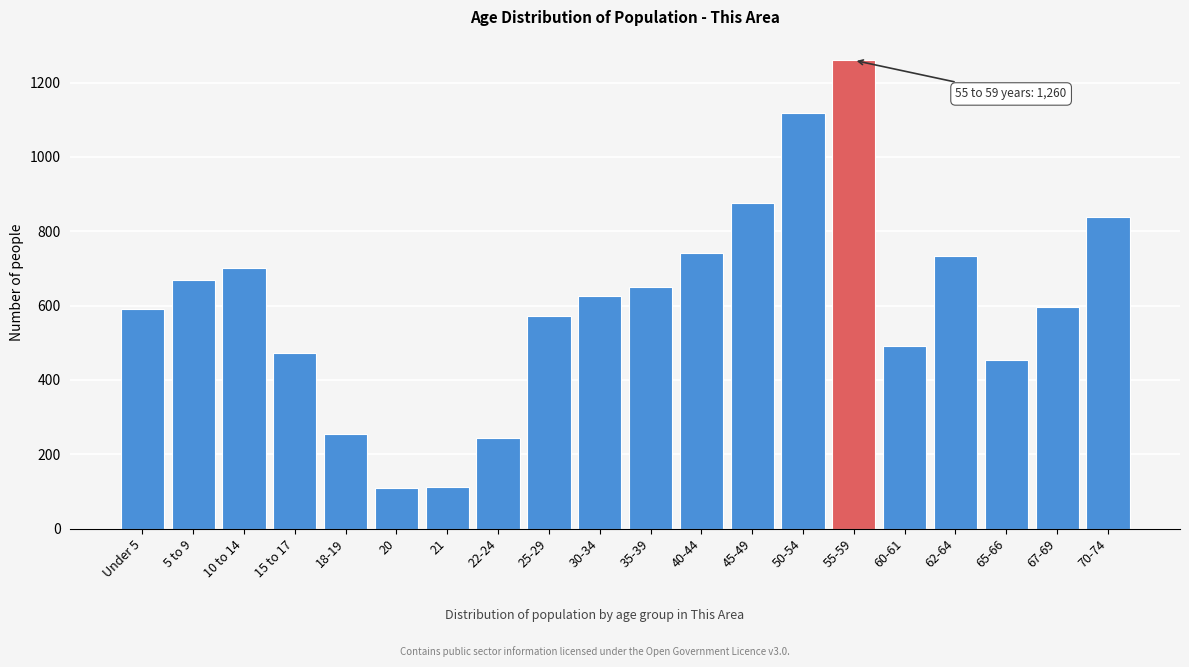

What is the maximum value shown in the chart?

1260